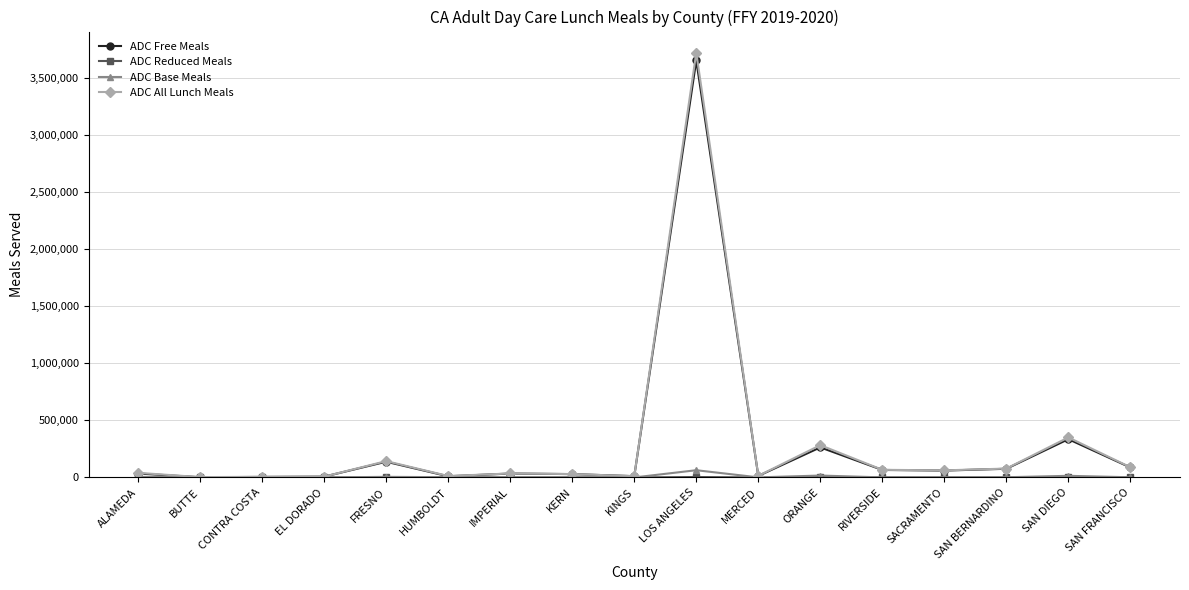

Which series has the widest spread of values?

ADC All Lunch Meals